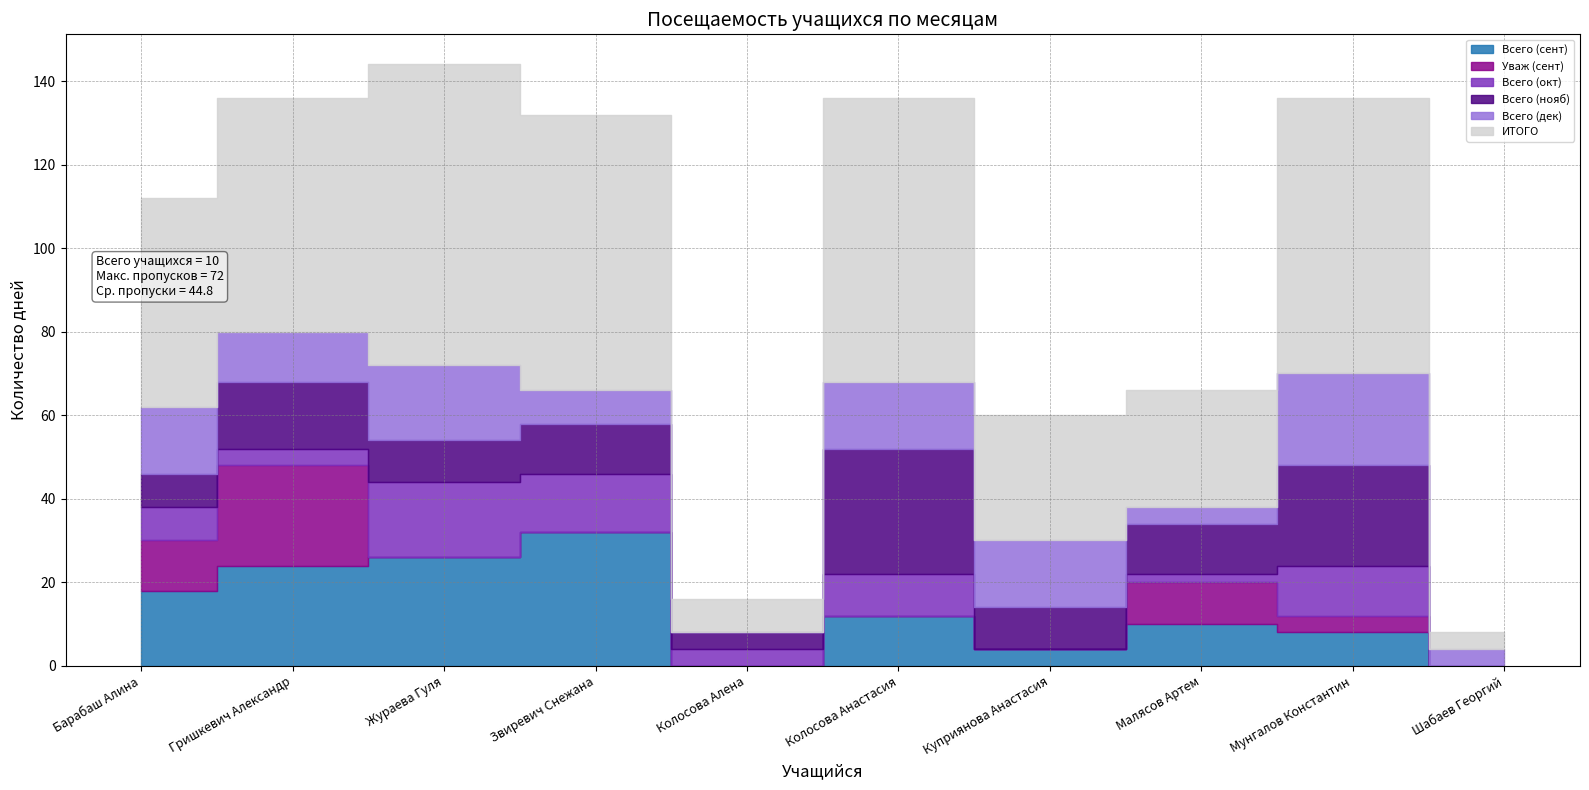

Which series changed the most between Колосова Алена and Колосова Анастасия?

ИТОГО